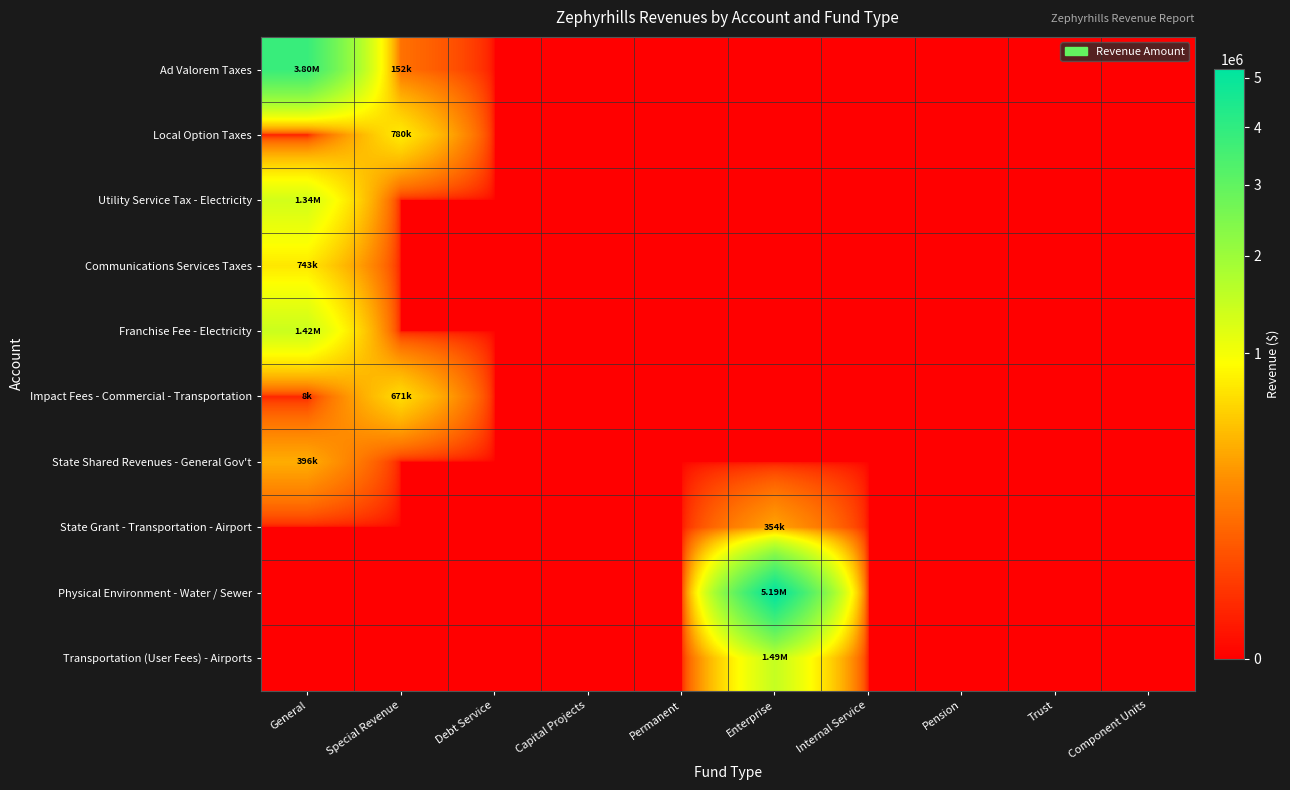

What is the total value across all series at General?

7706681